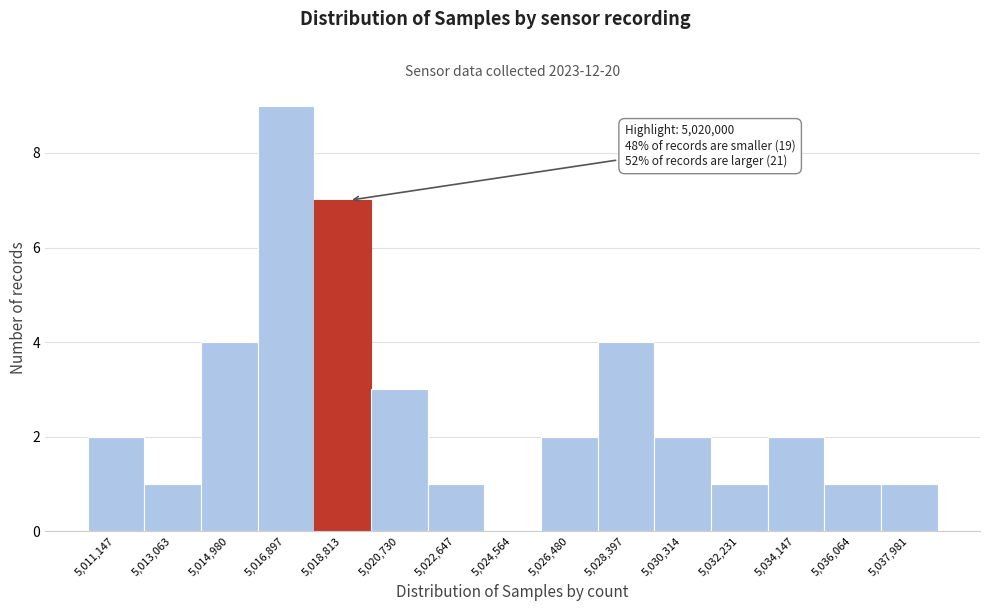

Reading right to left, list all the values displayed in this chart.

5,037,981=1	5,036,064=1	5,034,147=2	5,032,231=1	5,030,314=2	5,028,397=4	5,026,480=2	5,024,564=0	5,022,647=1	5,020,730=3	5,018,813=7	5,016,897=9	5,014,980=4	5,013,063=1	5,011,147=2